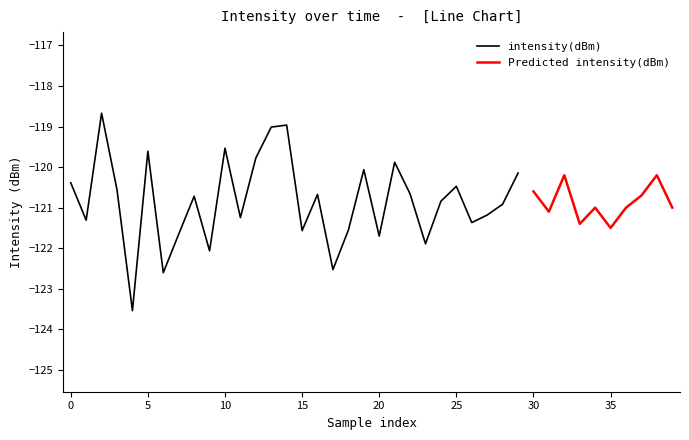

What is the lowest value of the intensity(dBm) series?

-123.5